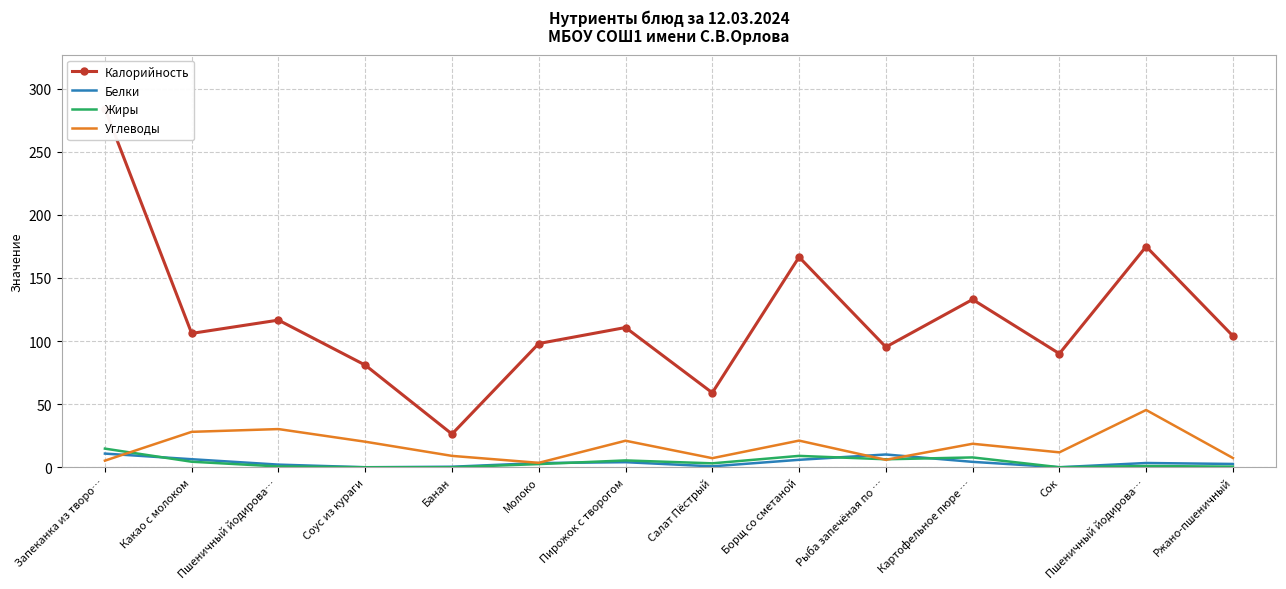

Where is Калорийность nearest to the value 155?

Борщ со сметаной